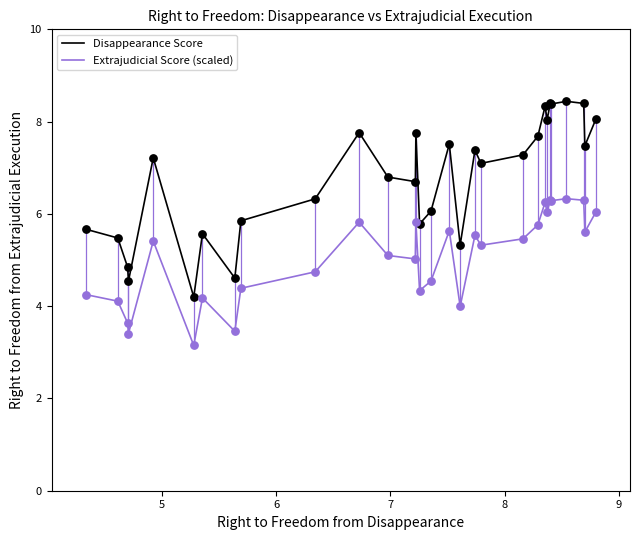

Which series has the largest range (max minus min)?

Disappearance Score